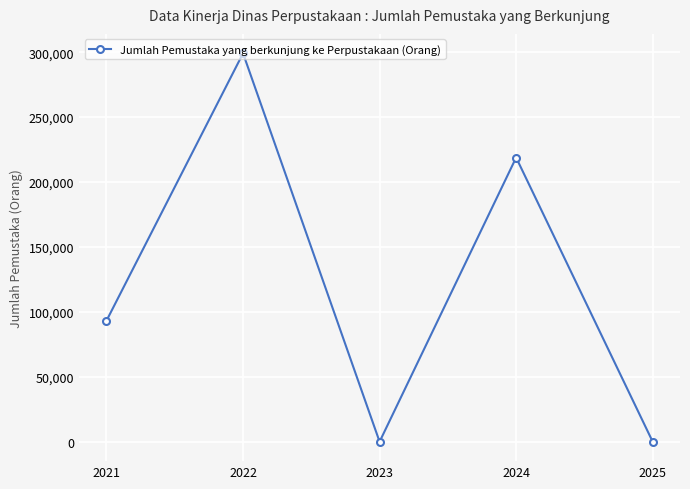

What is the difference between the maximum and minimum values?

299127